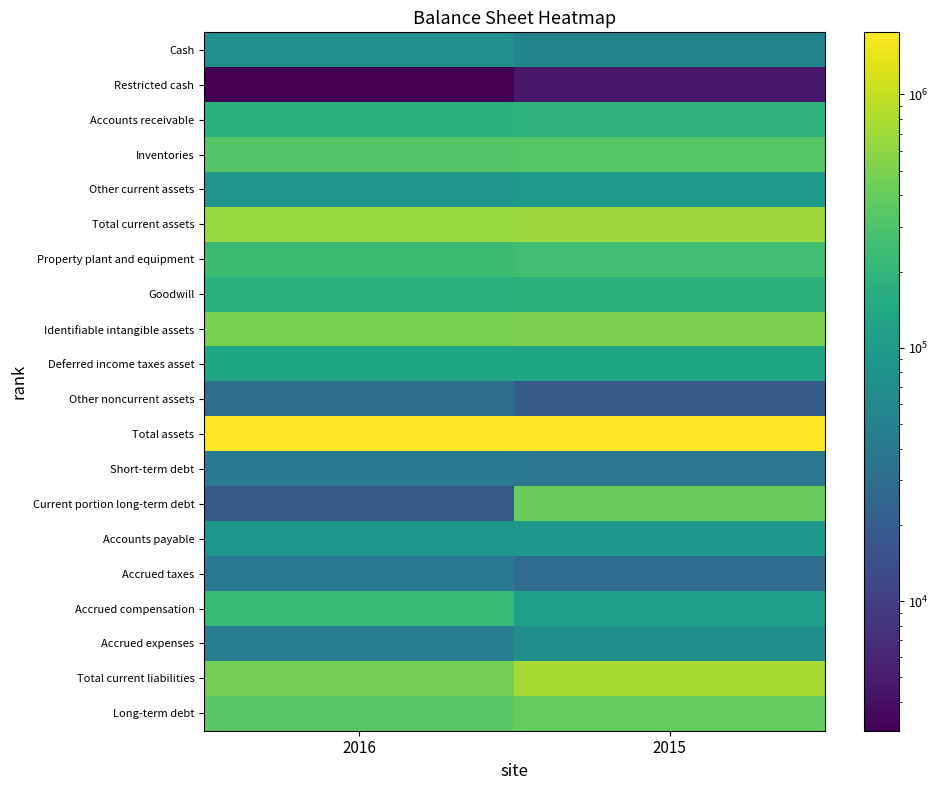

Reading left to right, transcribe all the data shown in this chart.

Cash: 2016=76058	2015=54409
Restricted cash: 2016=3082	2015=4725
Accounts receivable: 2016=177506	2015=192384
Inventories: 2016=323289	2015=326359
Other current assets: 2016=84596	2015=93646
Total current assets: 2016=664531	2015=671523
Property plant and equipment: 2016=239748	2015=254894
Goodwill: 2016=179241	2015=181179
Identifiable intangible assets: 2016=489988	2015=499494
Deferred income taxes asset: 2016=130416	2015=132265
Other noncurrent assets: 2016=32247	2015=19618
Total assets: 2016=1736171	2015=1758973
Short-term debt: 2016=42495	2015=39064
Current portion long-term debt: 2016=18750	2015=402640
Accounts payable: 2016=87608	2015=89869
Accrued taxes: 2016=41962	2015=29432
Accrued compensation: 2016=224230	2015=111390
Accrued expenses: 2016=47063	2015=70626
Total current liabilities: 2016=462108	2015=755591
Long-term debt: 2016=348348	2015=394511